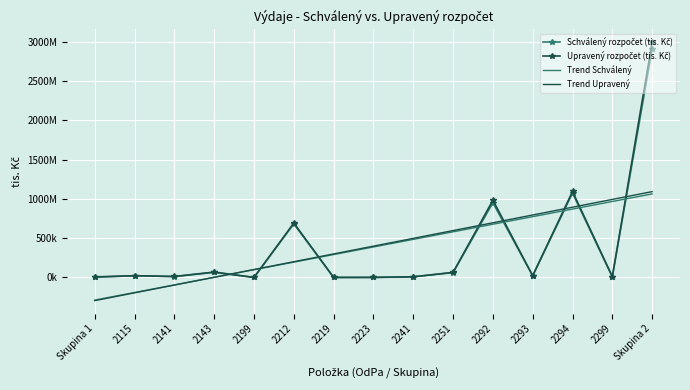

What is the average value of the Trend Upravený series?

398298.6